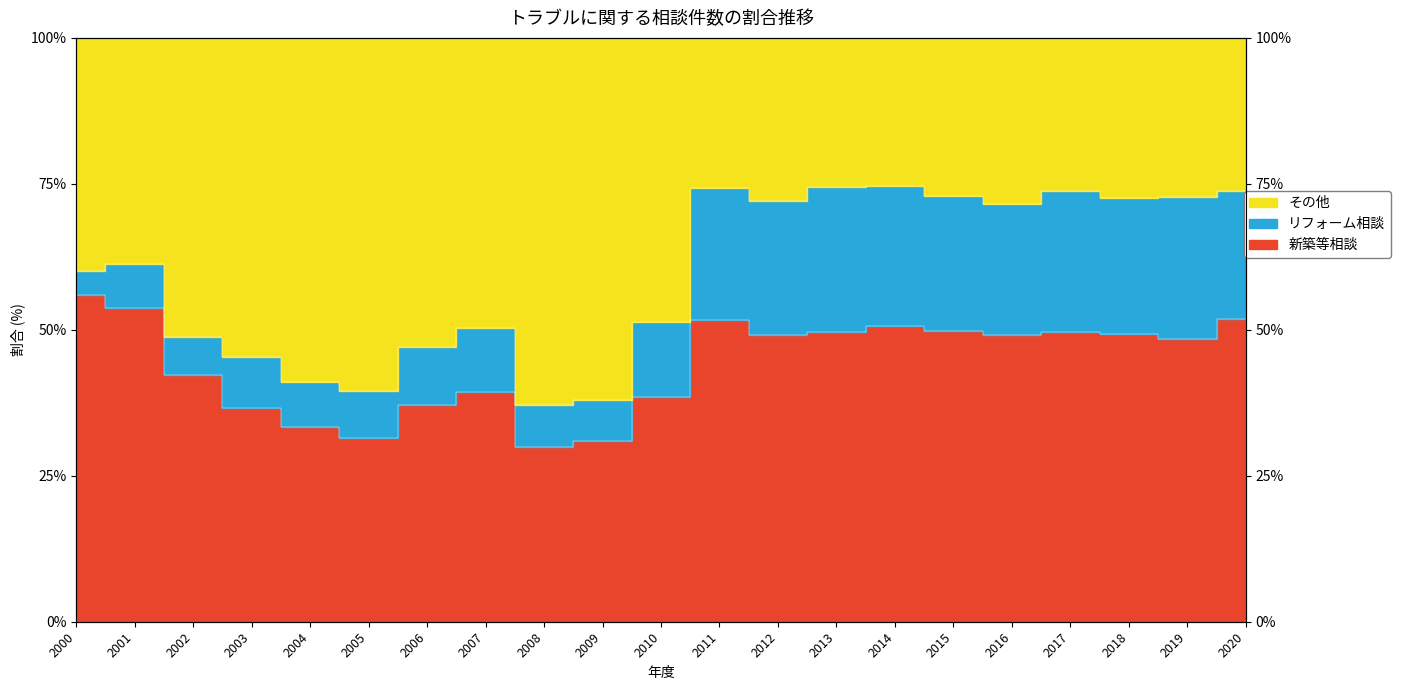

In 新築等相談, how many points are lower than both neighbors (excluding endpoints)?

5